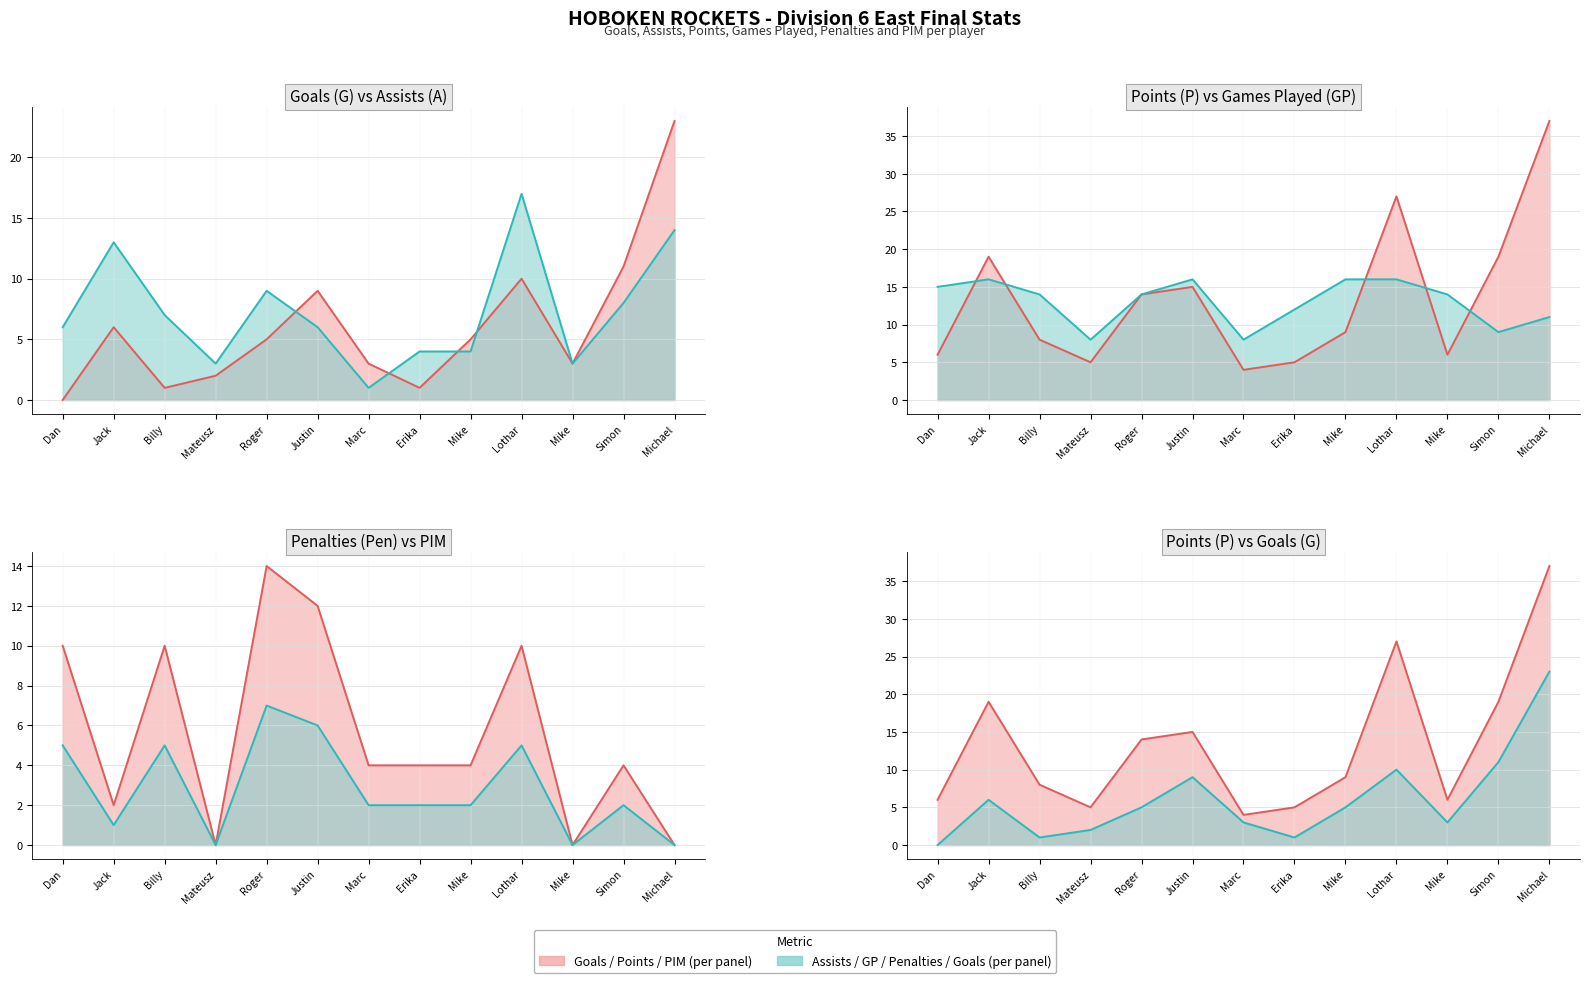

True or false: GP has a value of 8 at Mateusz.

True